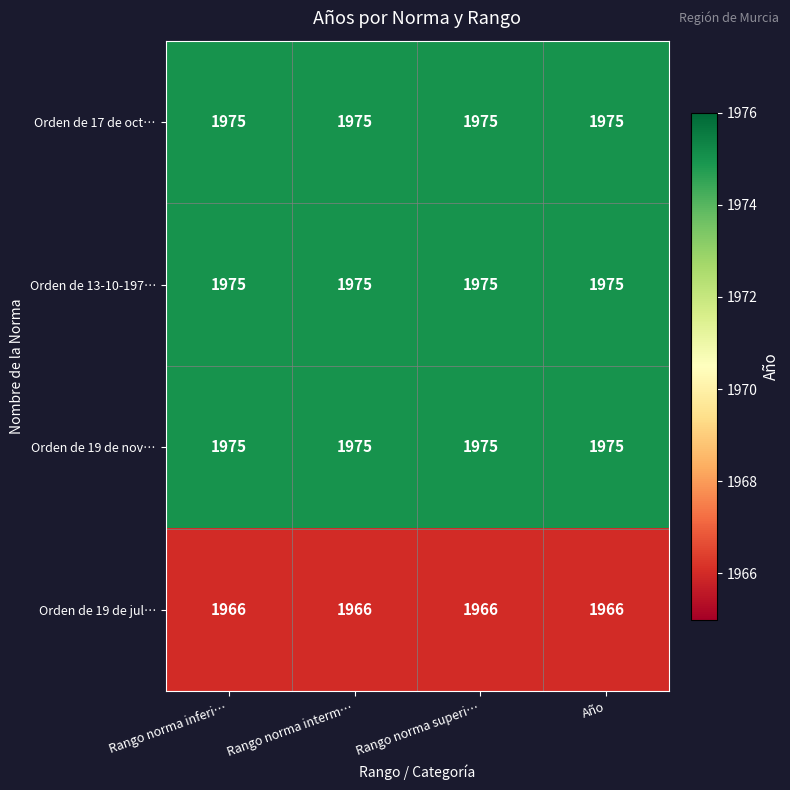

What is the spread (max minus min) of values at Rango norma interm…?

9